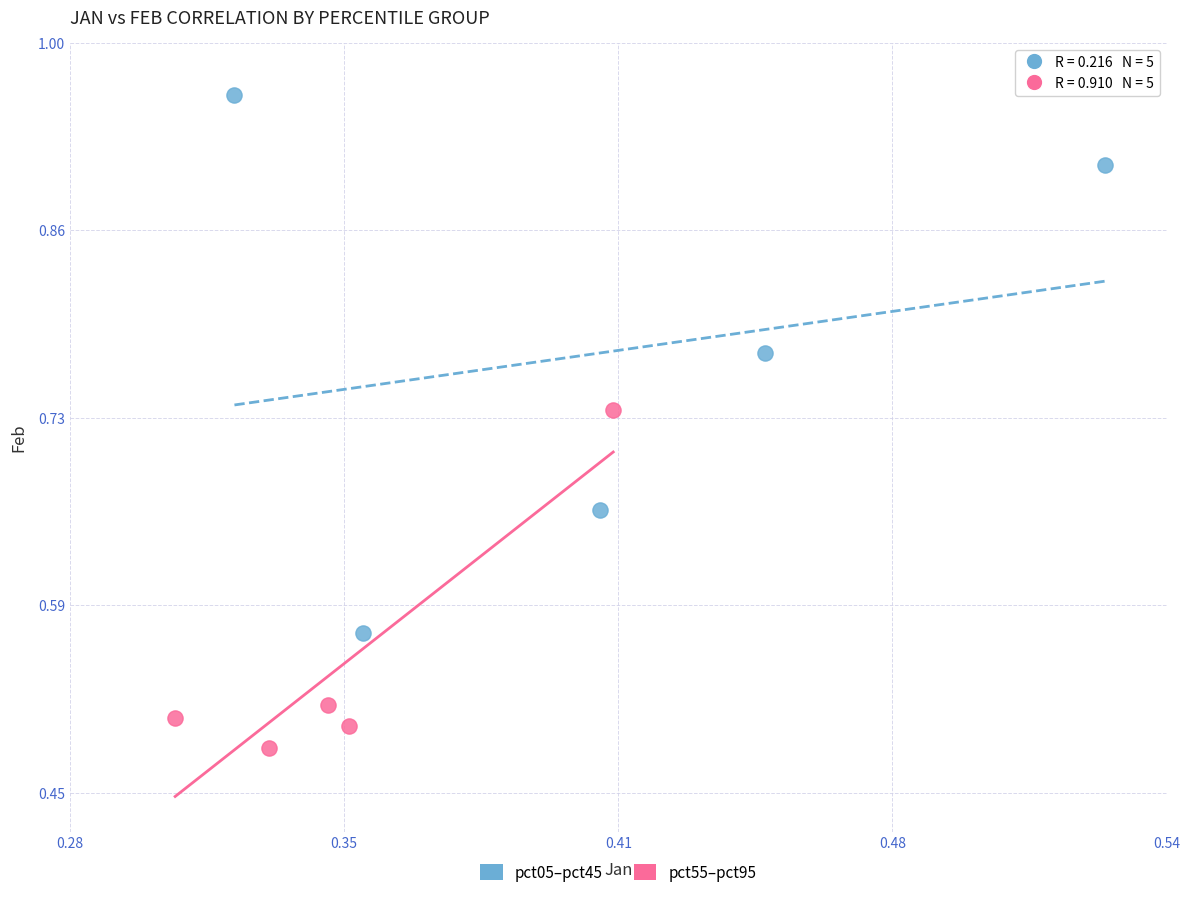

Which series contains the lowest Y value?

pct55–pct95